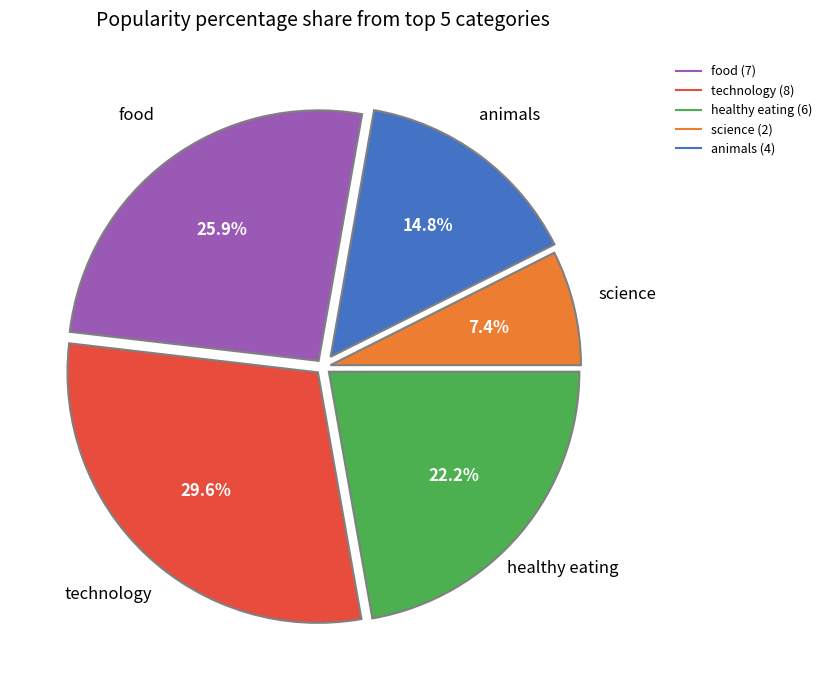

Is there a majority slice in this chart?

No